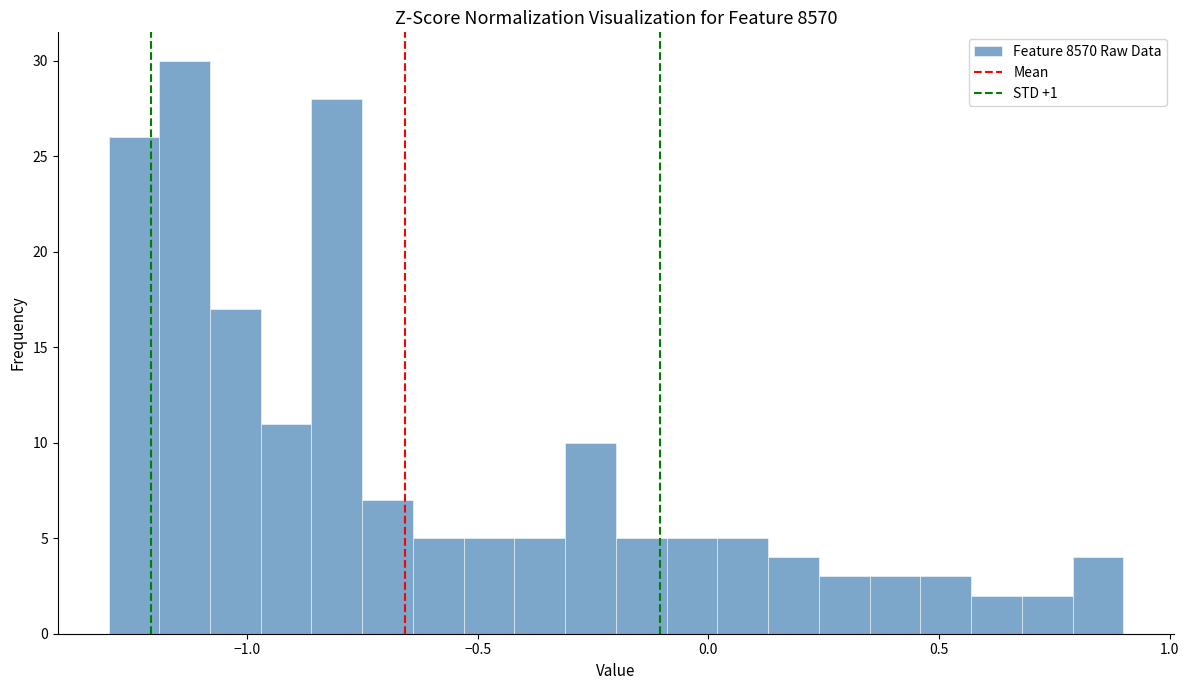

Read against the x-axis, roughly where is the centre of the tallest bar?

-1.15